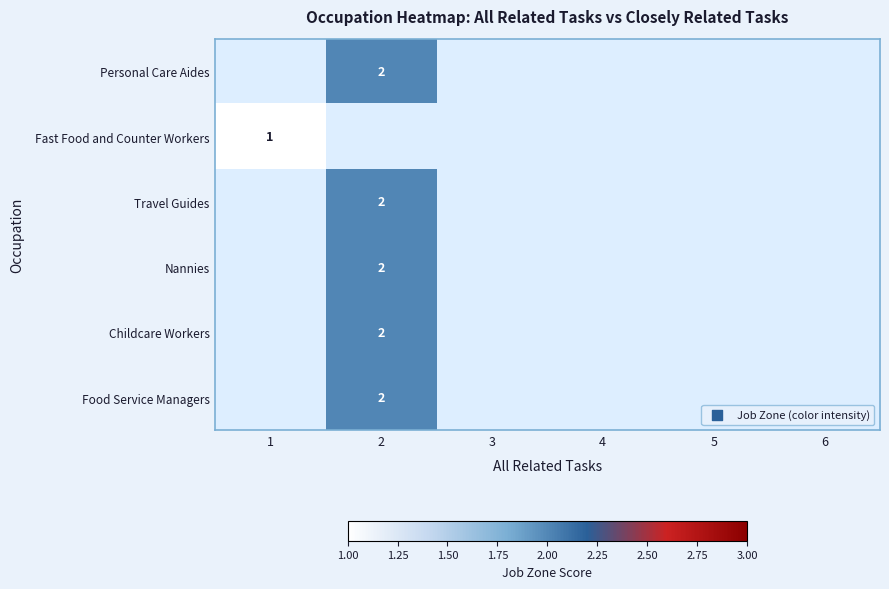

True or false: Food Service Managers has a value of 2 at 2.

True